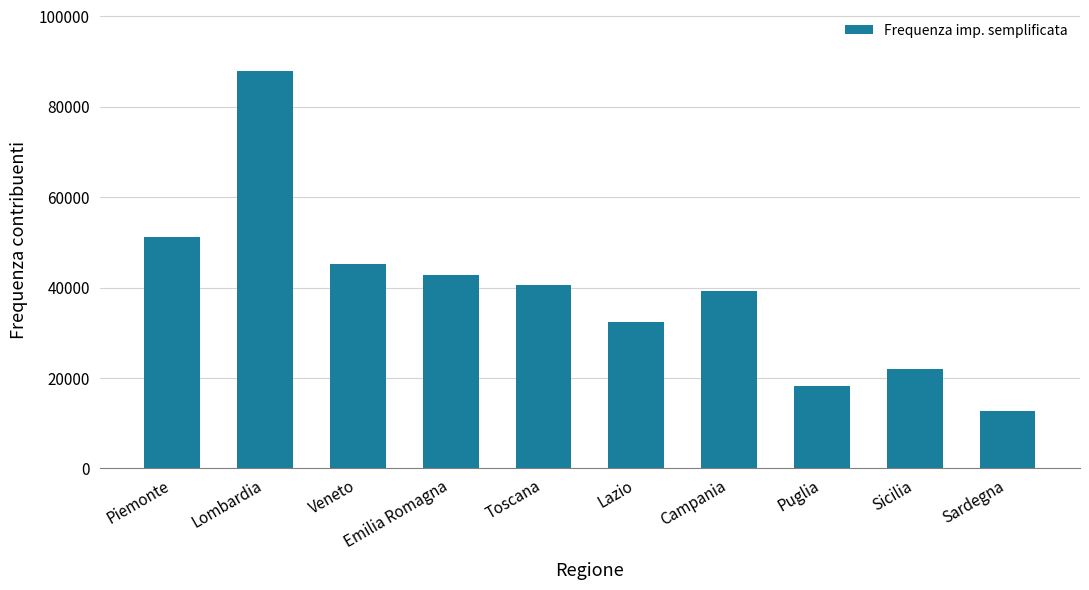

Where is the data nearest to the value 50362?

Piemonte